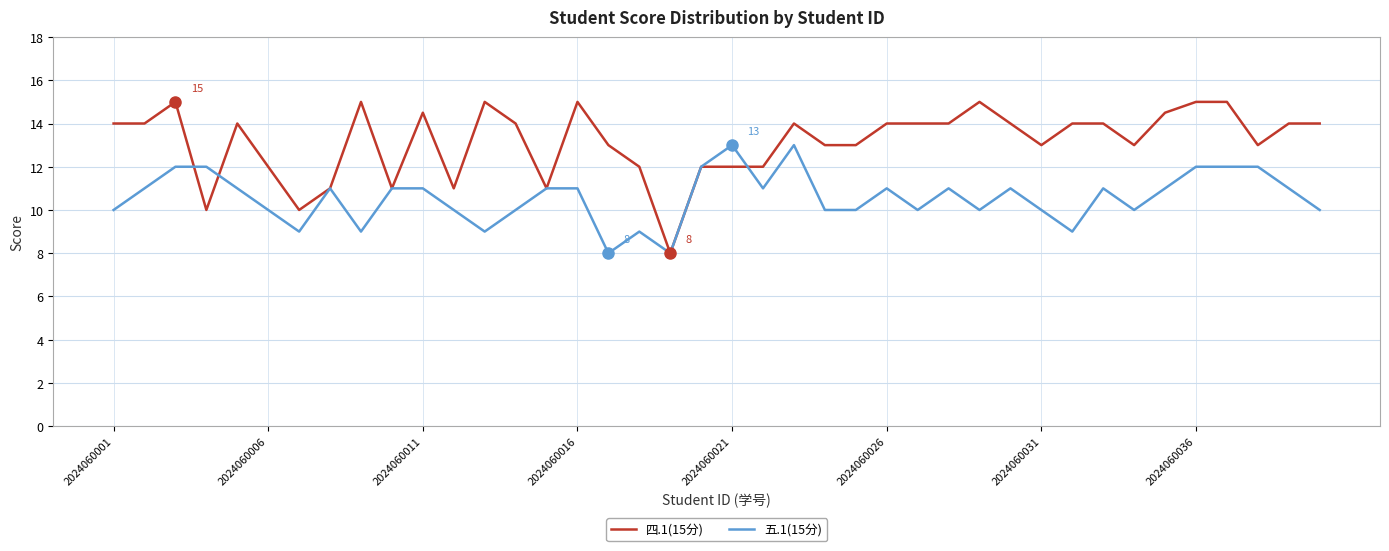

List the series in order of their peak value, highest first.

四.1(15分), 五.1(15分)